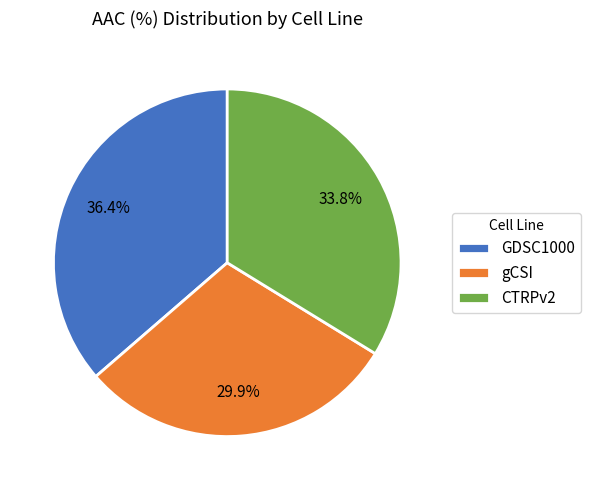

True or false: gCSI accounts for 24% of the total.

False